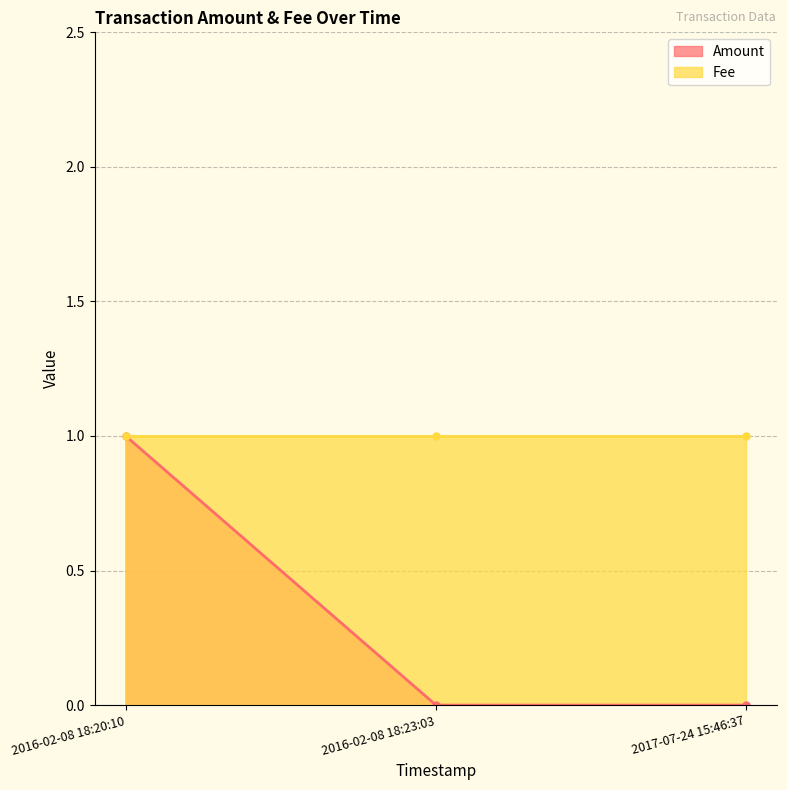

At which category is the sum across all series the highest?

2016-02-08 18:20:10